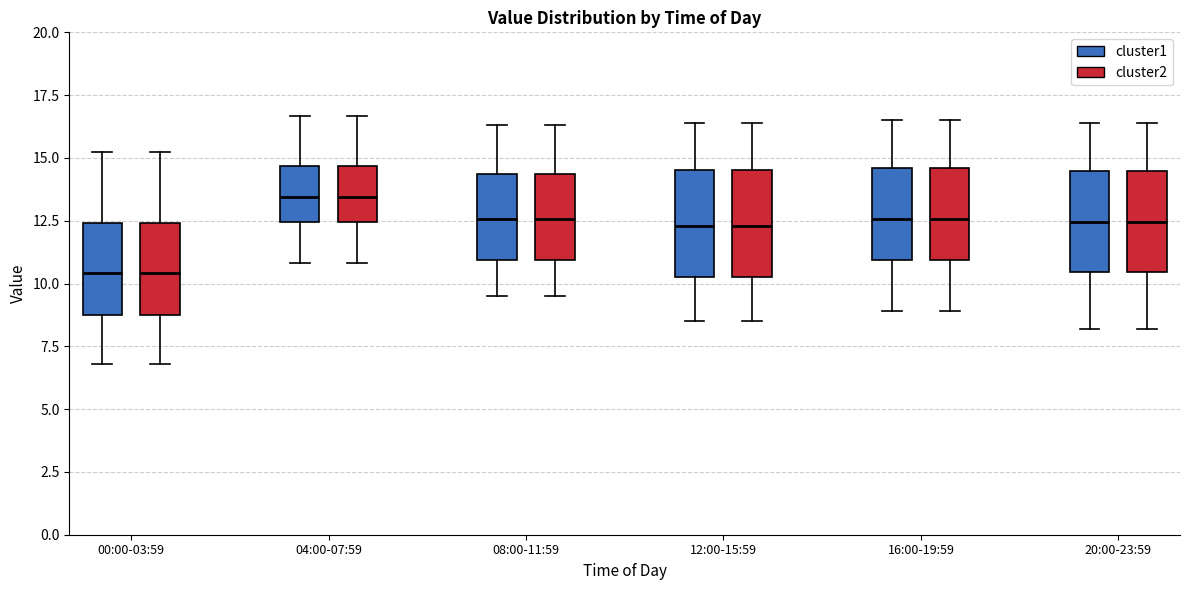

Where is the lower edge of the box for 16:00-19:59 (cluster1) on the y-axis? The values are not printed on the chart, so give them approximately, as read against the axis.

11.0